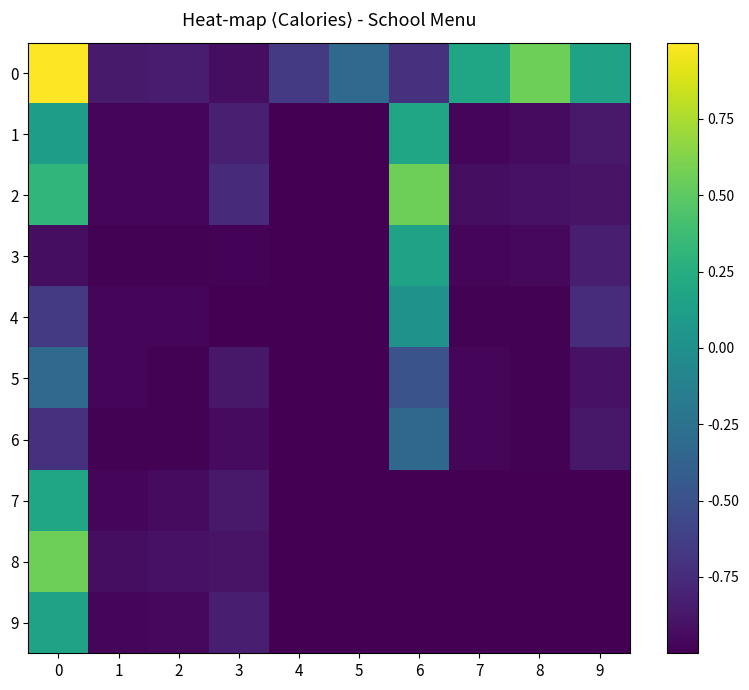

At which category does the chart reach its minimum across all series?

4